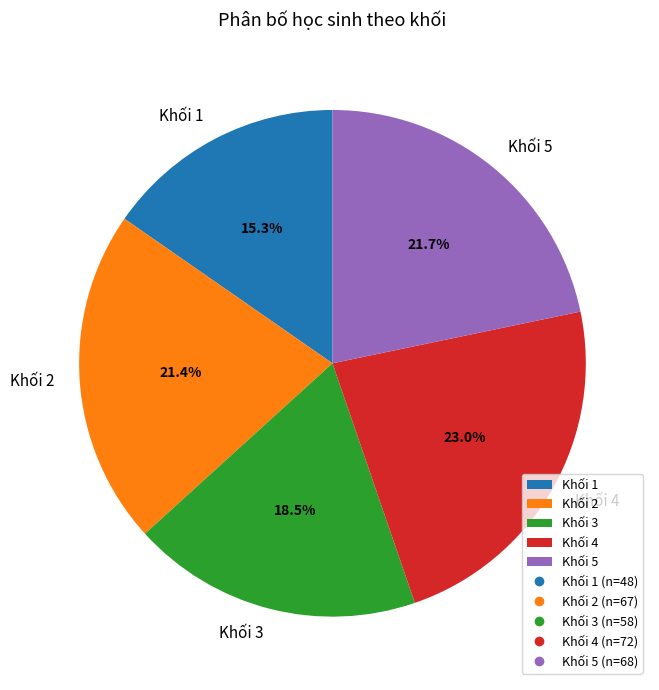

Is it true that Khối 2 is 21% of the pie?

True